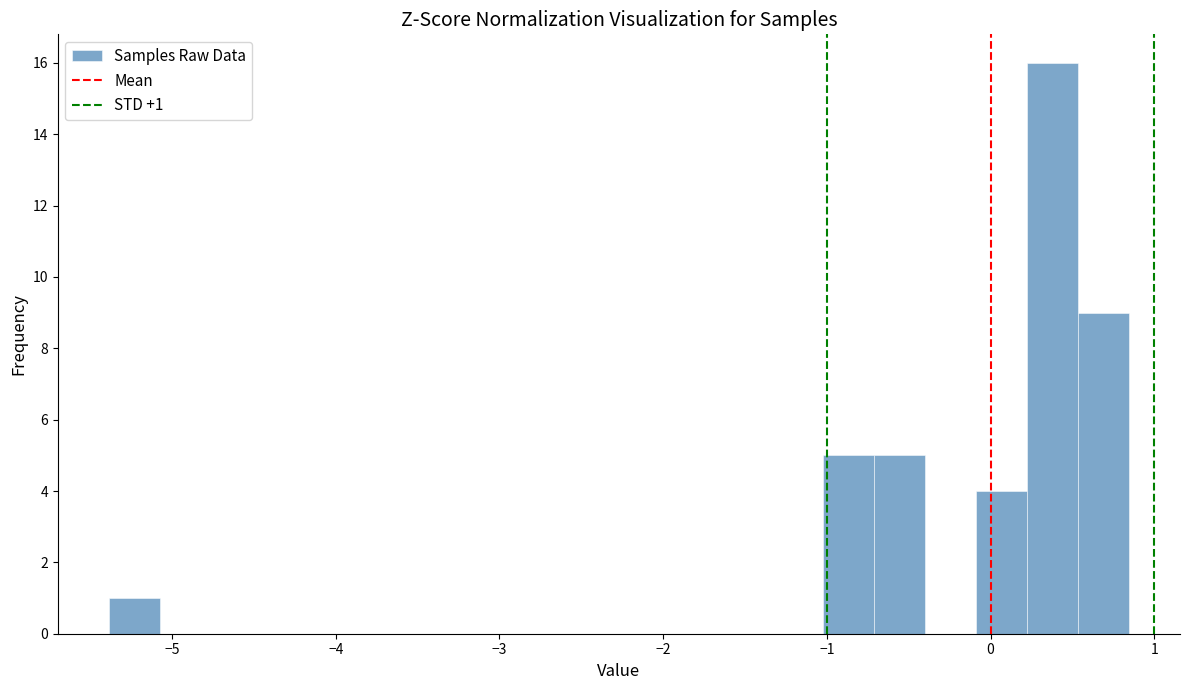

Read against the x-axis, roughly where is the centre of the tallest bar?

0.4